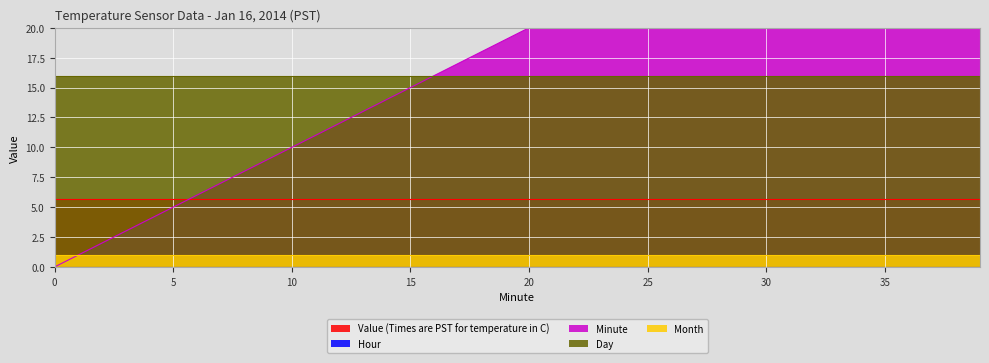

Reading left to right, list all the values displayed in this chart.

Value (Times are PST for temperature in C): 5.7	5.7	5.7	5.7	5.7	5.7	5.7	5.7	5.7	5.7	5.7	5.7	5.7	5.7	5.7	5.7	5.7	5.7	5.7	5.7	5.7	5.7	5.7	5.7	5.7	5.7	5.7	5.7	5.7	5.7	5.7	5.7	5.7	5.7	5.7	5.7	5.7	5.7	5.7	5.7
Hour: 0.0	0.0	0.0	0.0	0.0	0.0	0.0	0.0	0.0	0.0	0.0	0.0	0.0	0.0	0.0	0.0	0.0	0.0	0.0	0.0	0.0	0.0	0.0	0.0	0.0	0.0	0.0	0.0	0.0	0.0	0.0	0.0	0.0	0.0	0.0	0.0	0.0	0.0	0.0	0.0
Minute: 0.0	1.0	2.0	3.0	4.0	5.0	6.0	7.0	8.0	9.0	10.0	11.0	12.0	13.0	14.0	15.0	16.0	17.0	18.0	19.0	20.0	21.0	22.0	23.0	24.0	25.0	26.0	27.0	28.0	29.0	30.0	31.0	32.0	33.0	34.0	35.0	36.0	37.0	38.0	39.0
Day: 16.0	16.0	16.0	16.0	16.0	16.0	16.0	16.0	16.0	16.0	16.0	16.0	16.0	16.0	16.0	16.0	16.0	16.0	16.0	16.0	16.0	16.0	16.0	16.0	16.0	16.0	16.0	16.0	16.0	16.0	16.0	16.0	16.0	16.0	16.0	16.0	16.0	16.0	16.0	16.0
Month: 1.0	1.0	1.0	1.0	1.0	1.0	1.0	1.0	1.0	1.0	1.0	1.0	1.0	1.0	1.0	1.0	1.0	1.0	1.0	1.0	1.0	1.0	1.0	1.0	1.0	1.0	1.0	1.0	1.0	1.0	1.0	1.0	1.0	1.0	1.0	1.0	1.0	1.0	1.0	1.0